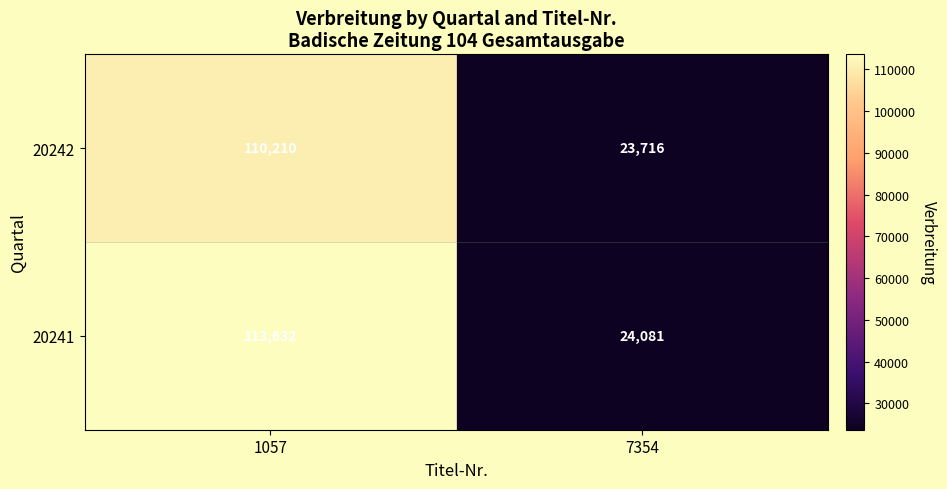

Which category has the lowest value in the 20241 series?

7354